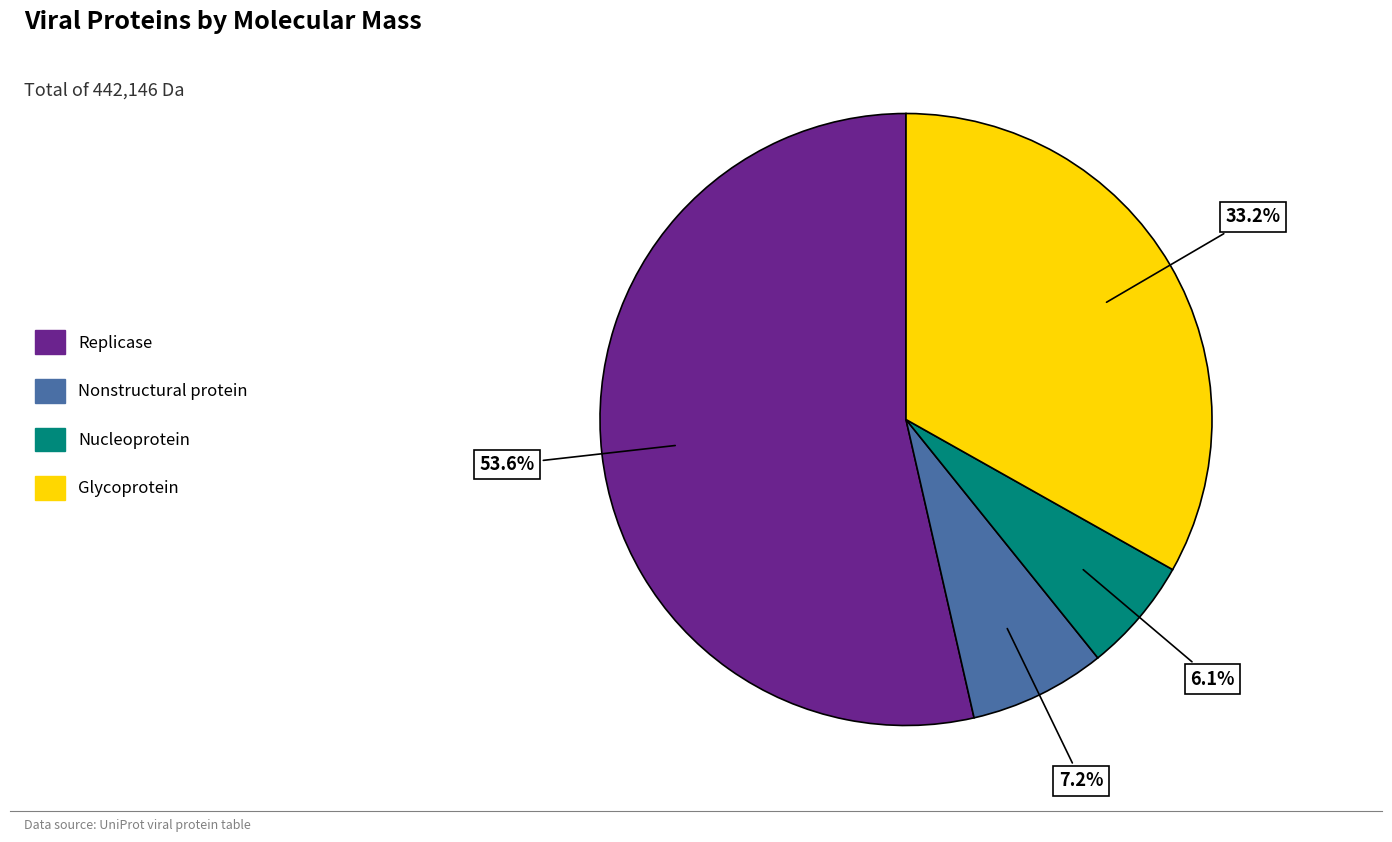

What is the largest slice in the pie chart?

Replicase